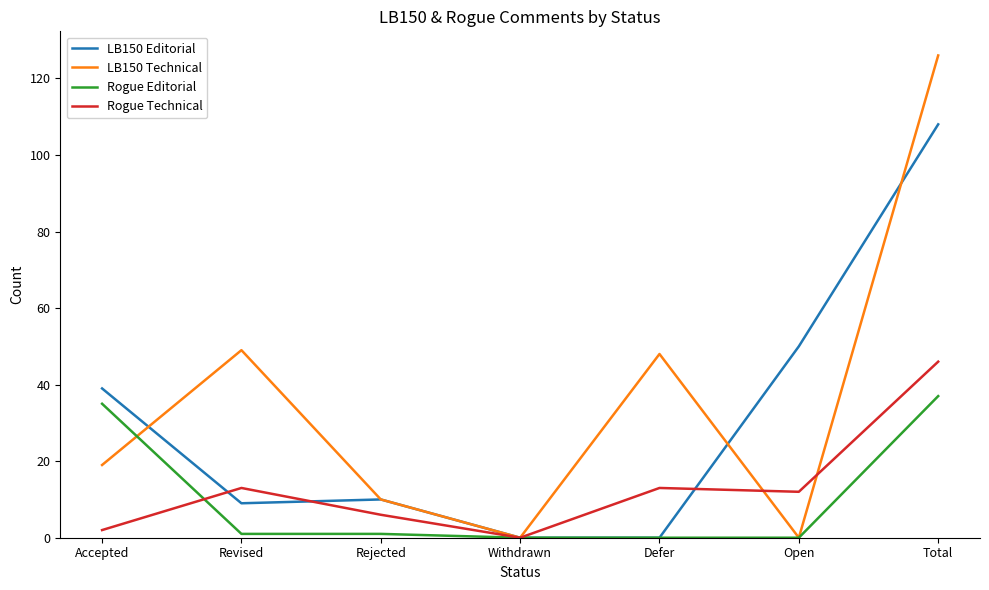

Which series has the largest range (max minus min)?

LB150 Technical